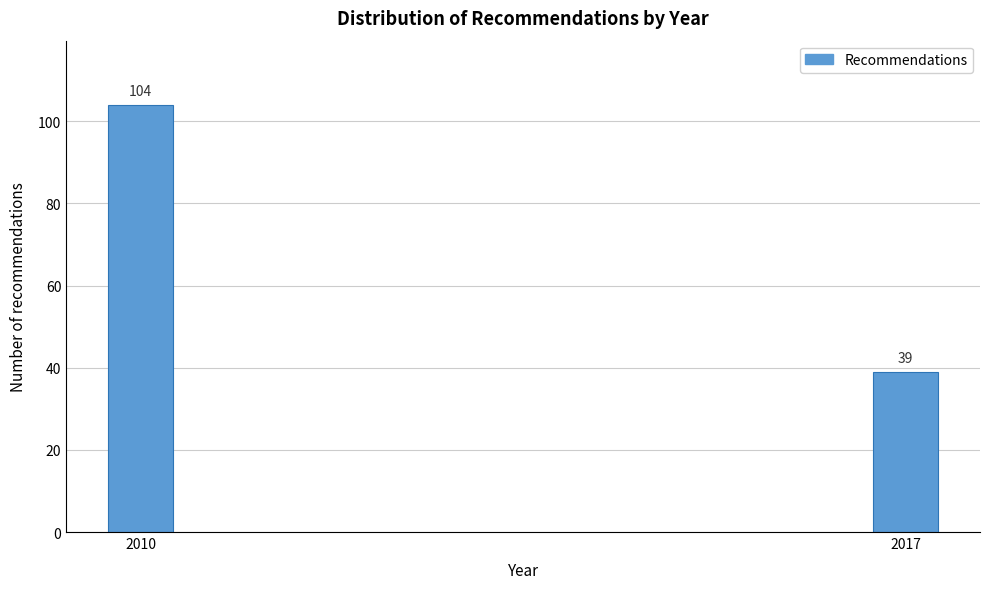

Reading left to right, what are all the values shown in this chart?

104	39